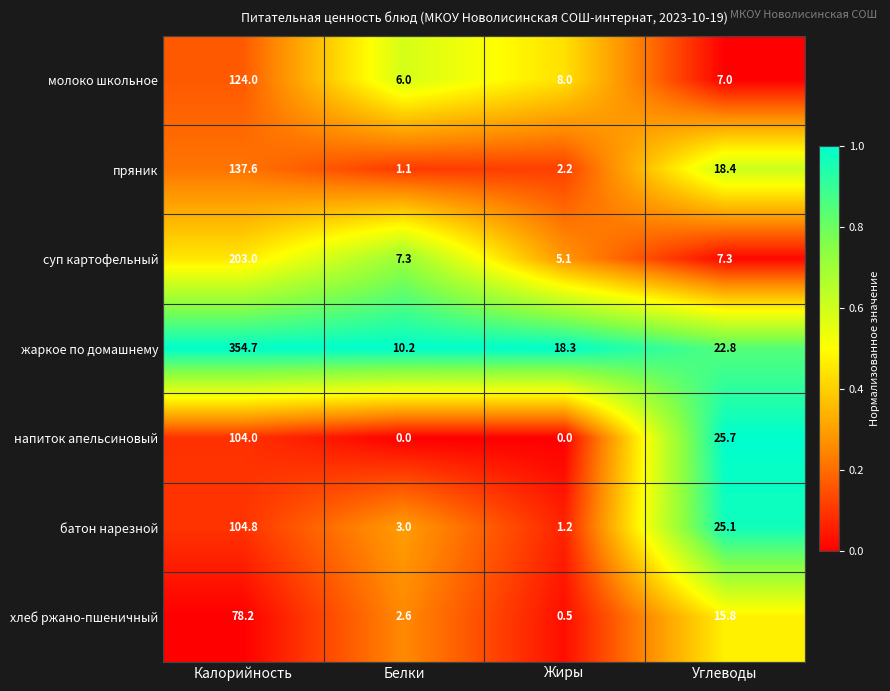

What is the maximum value for пряник?

137.6